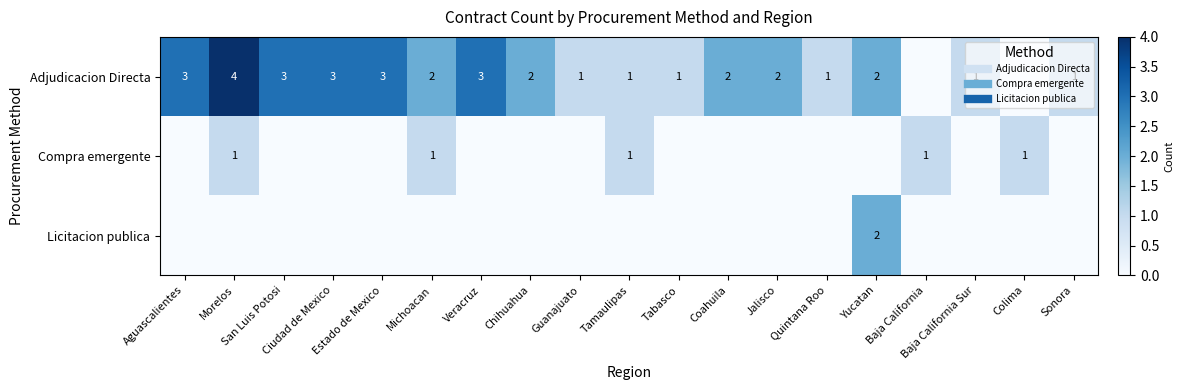

Rank the series by their maximum value, from lowest to highest.

Compra emergente, Licitacion publica, Adjudicacion Directa